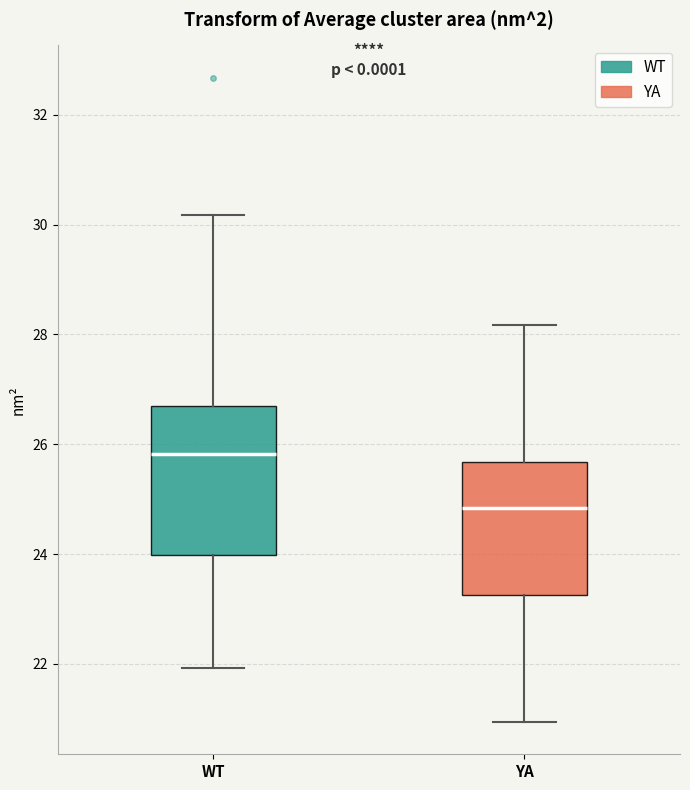

Reading left to right, transcribe this box plot: for each box, give where its median line is, the range the box spans, and where its two whiskers end, as read against the y-axis. The values are not printed on the chart, so give them approximately, as read against the axis.

WT: median 25.8, box 24.0 to 26.8, whiskers 22.0 to 30.2
YA: median 24.8, box 23.2 to 25.6, whiskers 21.0 to 28.2